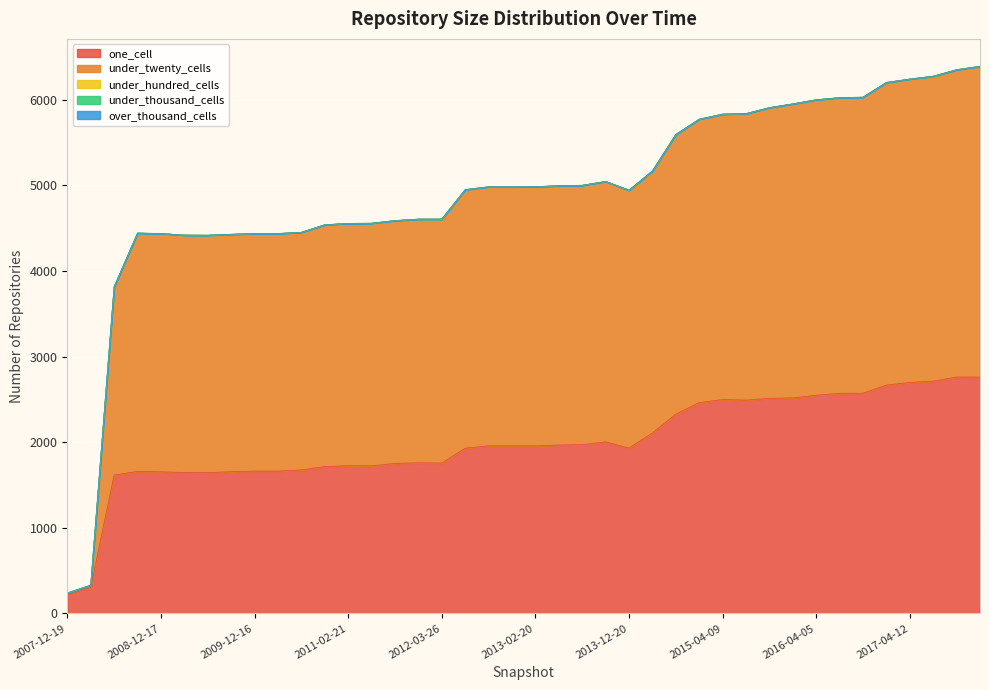

How many values in the under_twenty_cells series exceed 3025?

19